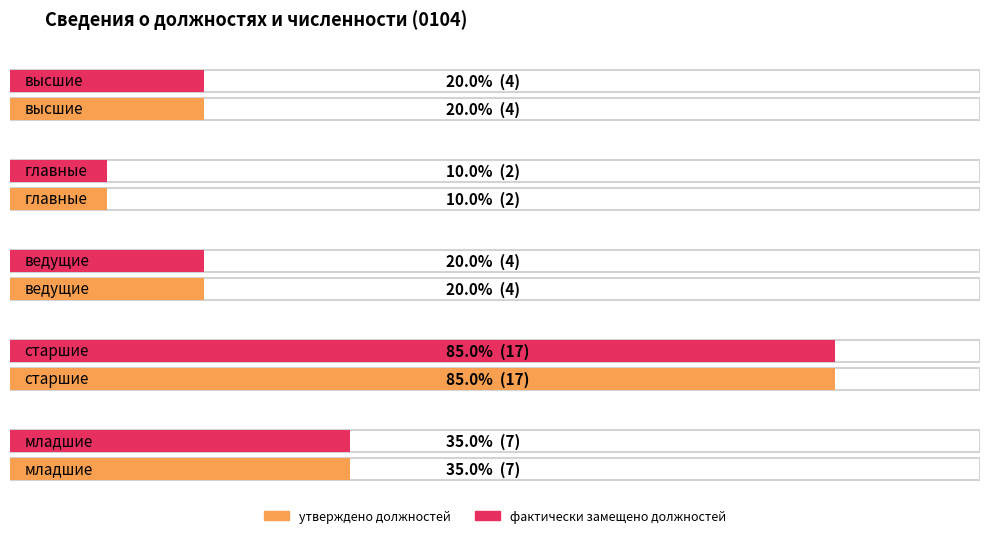

At how many categories does at least one series exceed 3?

4